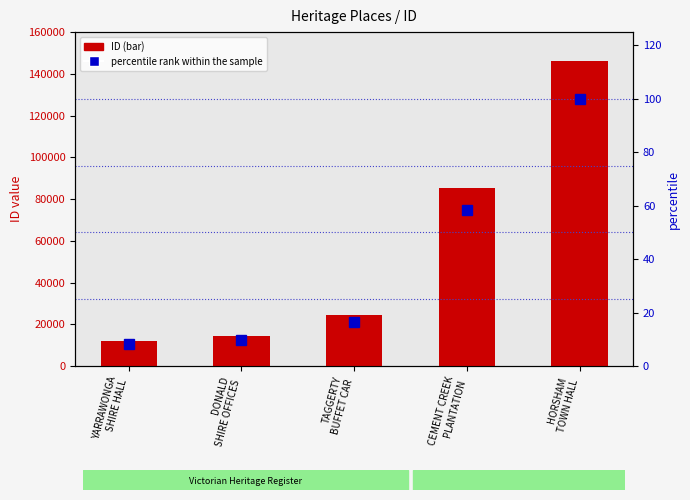

How many data points does each series have?

5